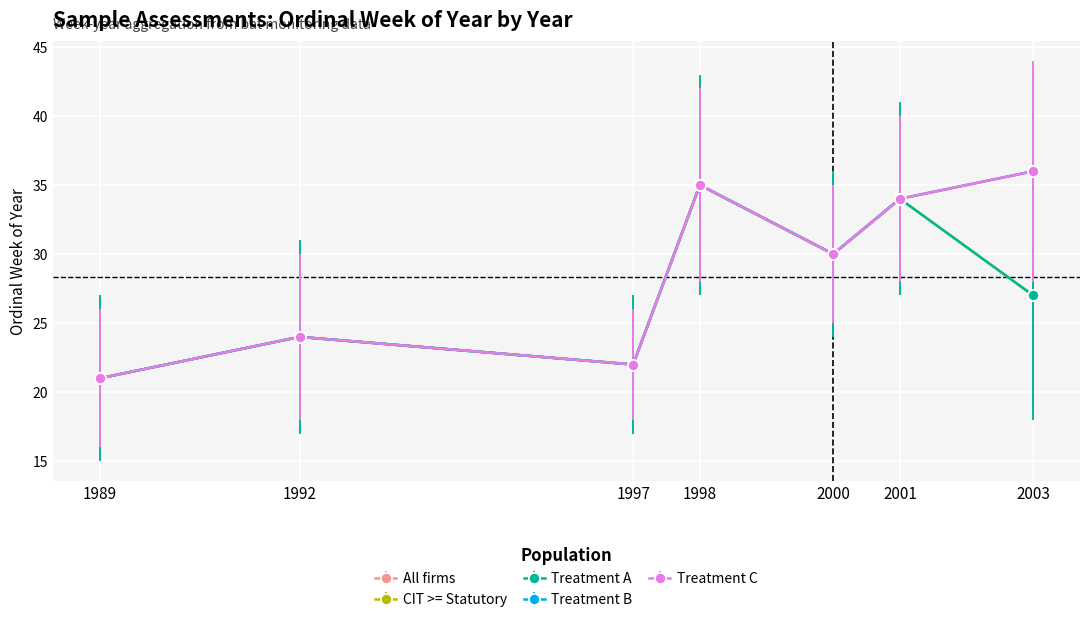

Is this an area chart (filled region under the line)?

No